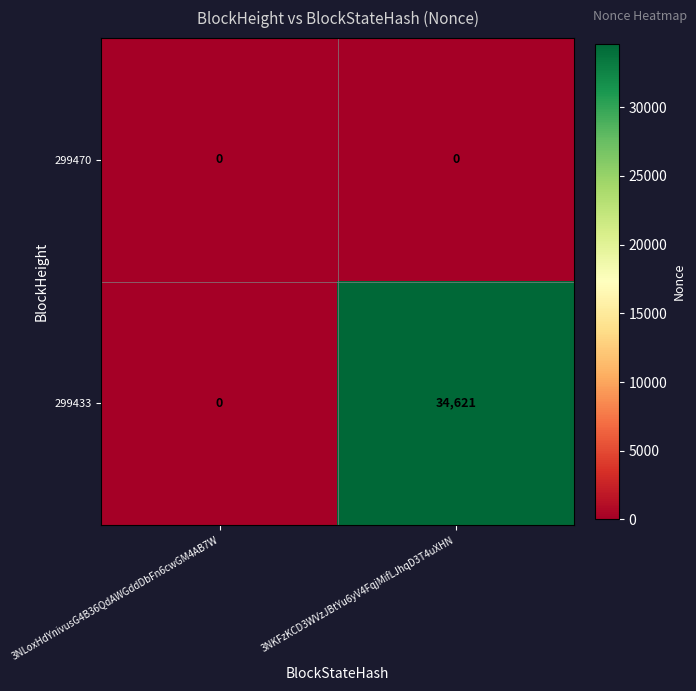

Is it true that 299470 equals 0 at 3NKFzKCD3WVzJBtYu6yV4FqjMifLJhqD3T4uXHN?

True